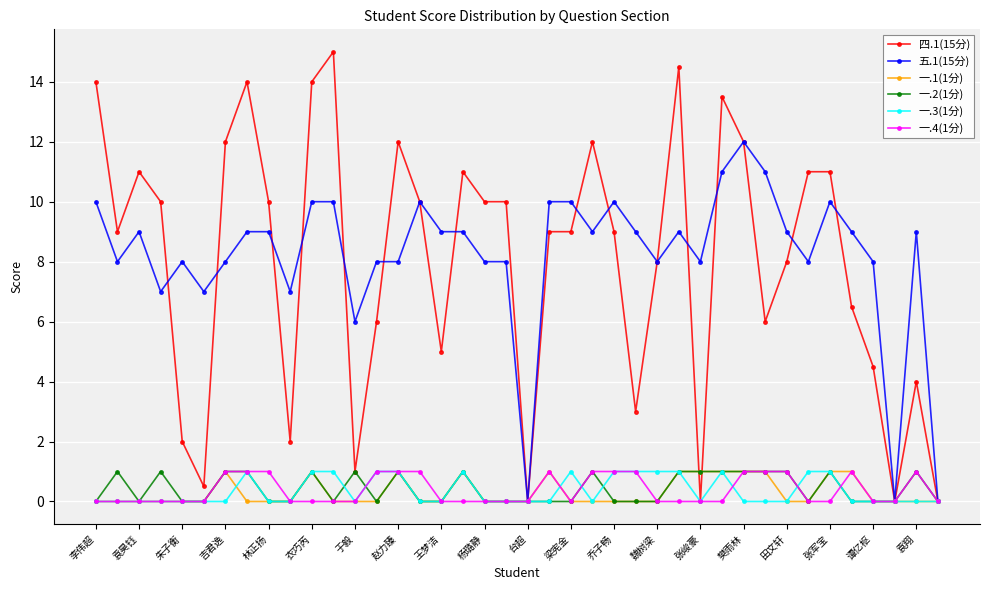

What is the maximum value shown in the chart?

15.0